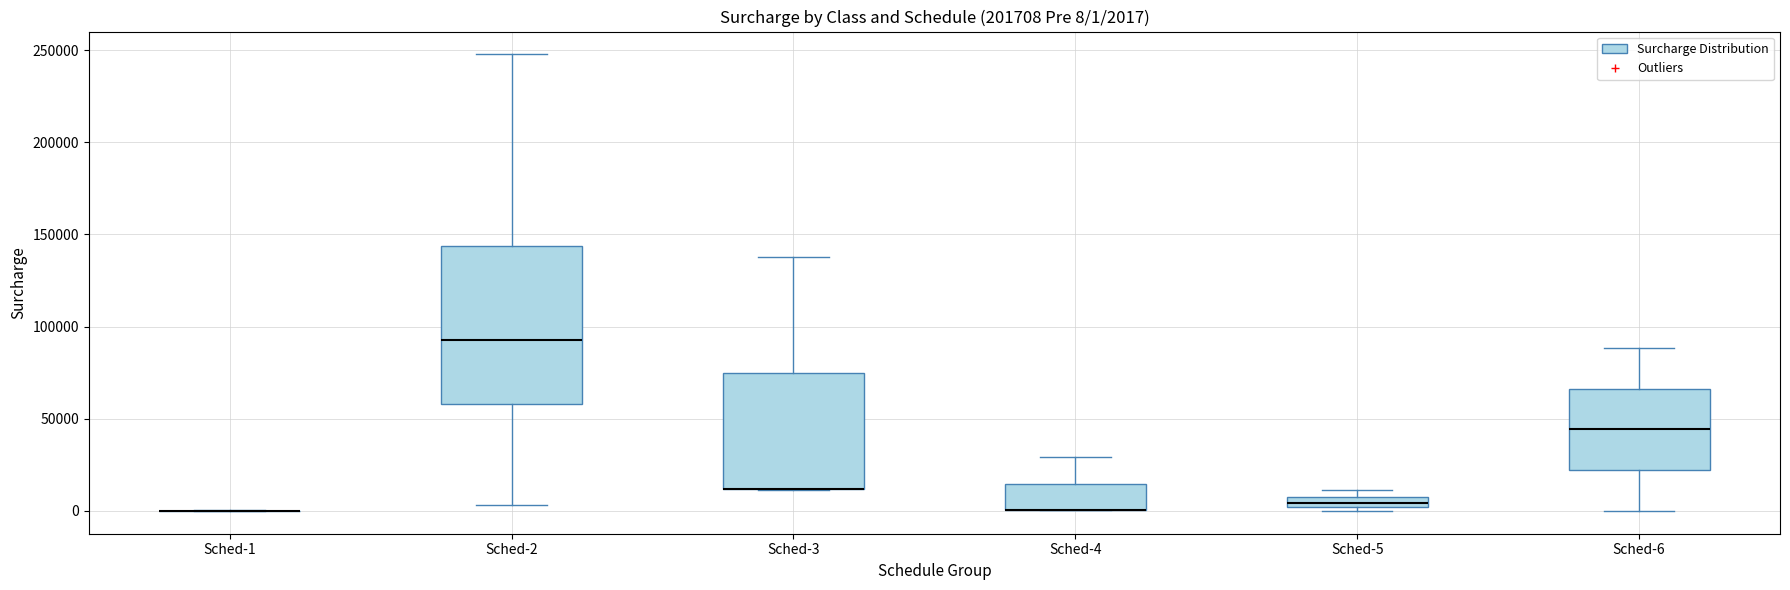

Comparing the boxes themselves (not the whiskers), which one is the tallest?

Sched-2